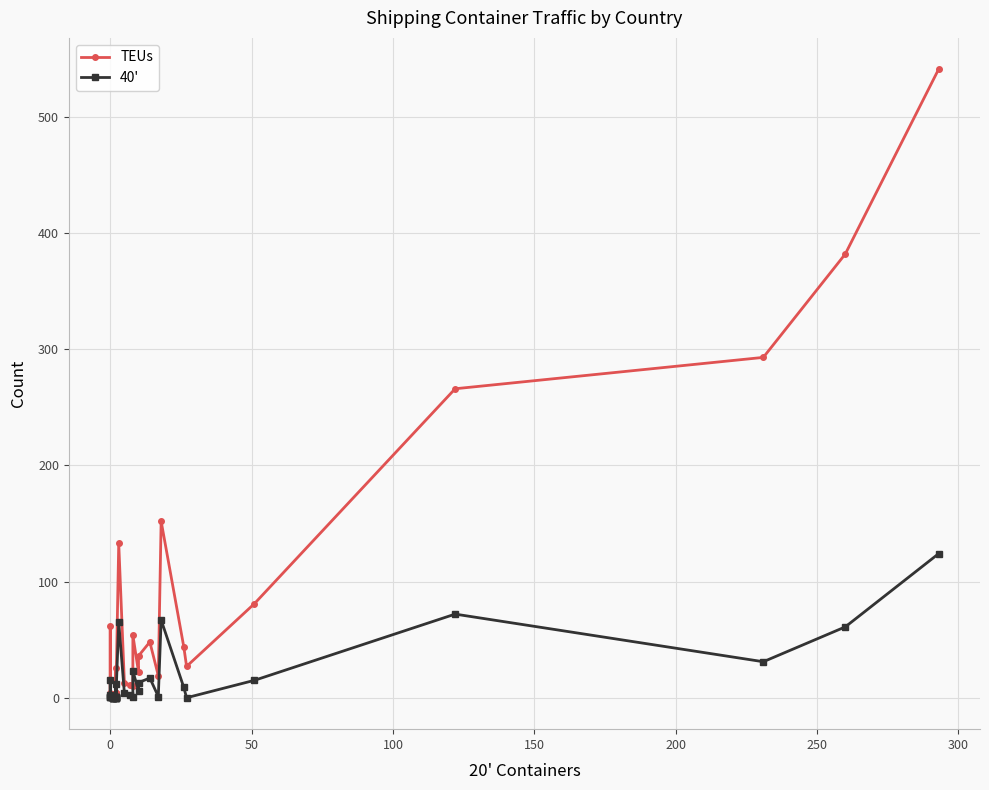

What is the difference between the second highest and minimum values in the 40' series?

72